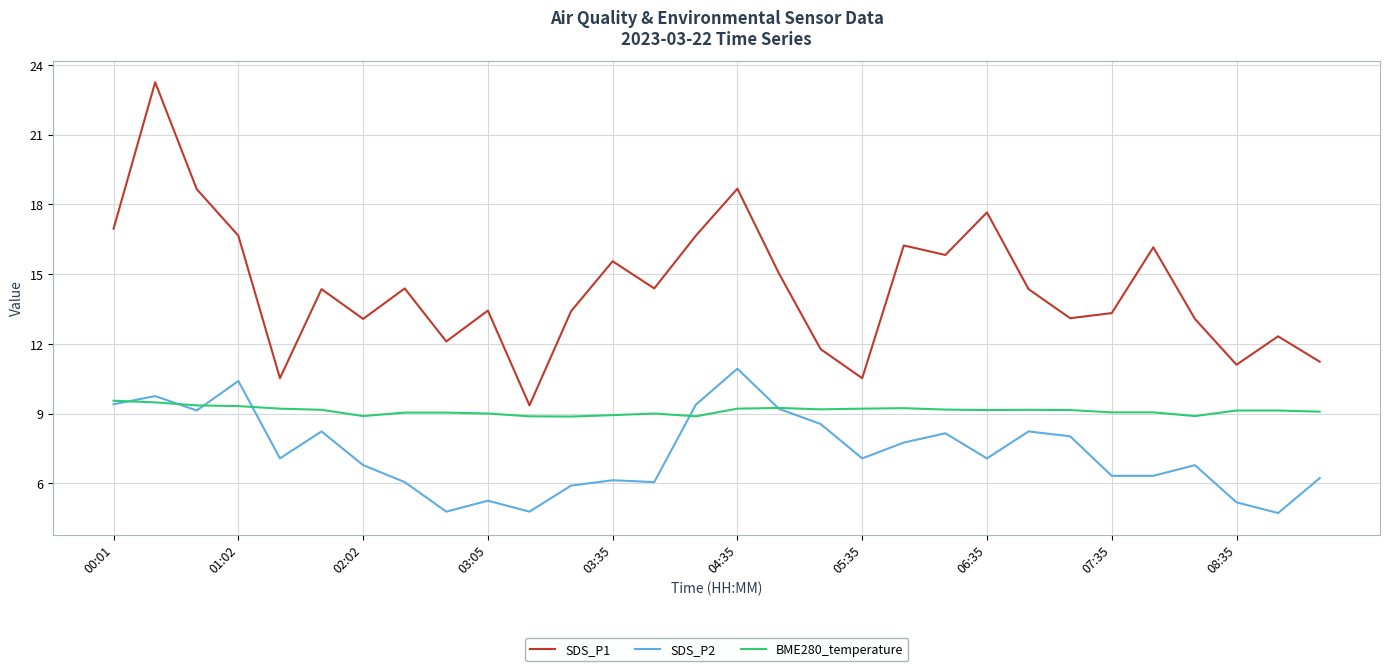

Which series has the widest spread of values?

SDS_P1